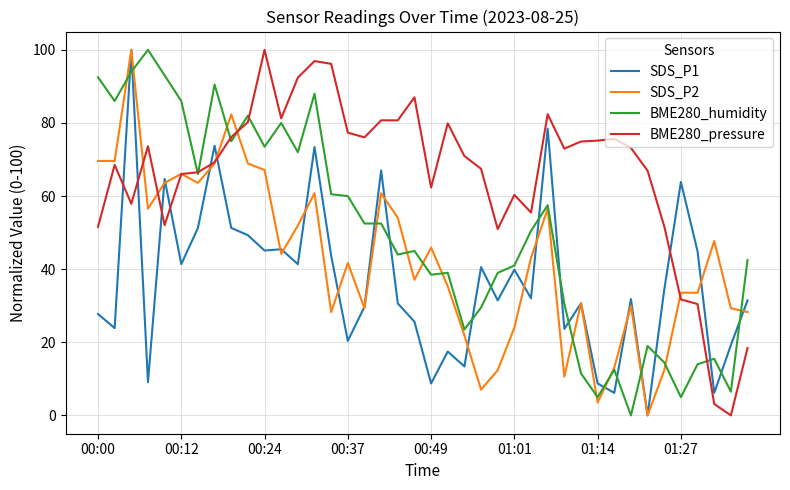

What is the greatest value displayed?

100.0